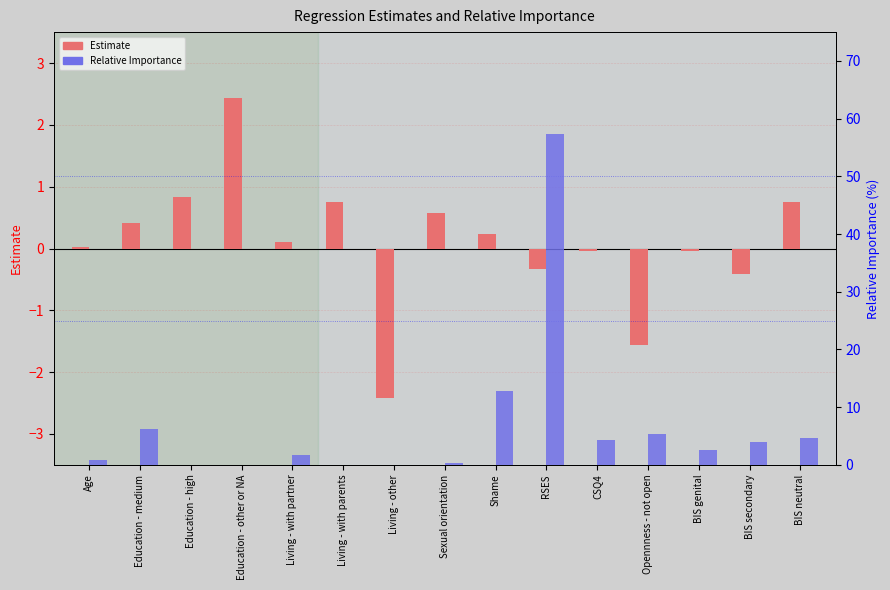

The value of Estimate at Sexual orientation is 0.9. True or false?

False